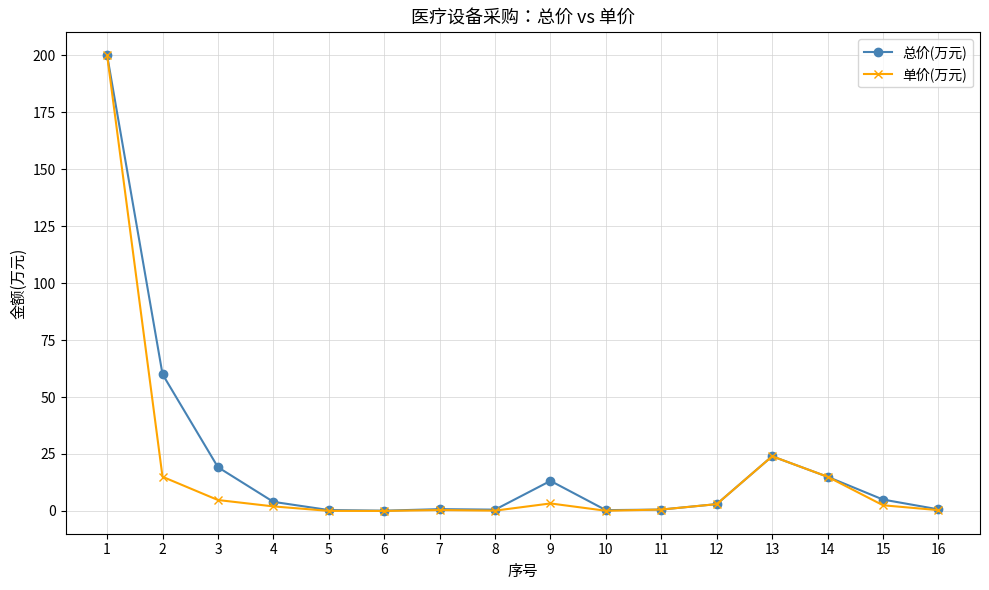

Is the value of 总价(万元) at 3 greater than the value of 单价(万元) at 12?

Yes